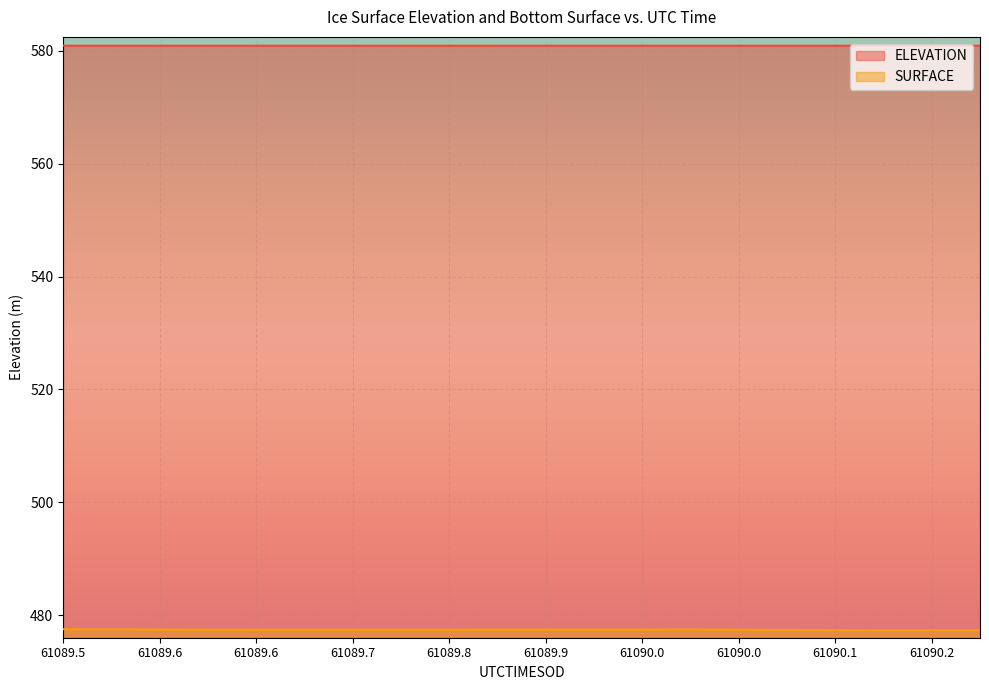

What is the value of the SURFACE point at the 1st from the left?

477.5